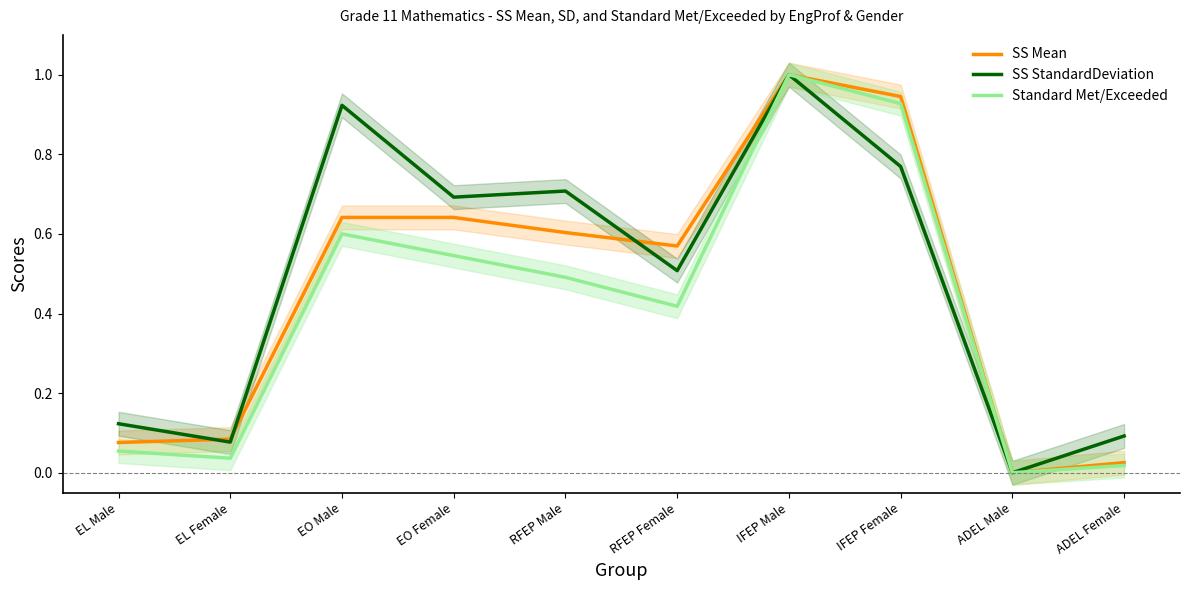

Between RFEP Female and ADEL Female, which series saw the biggest shift?

SS Mean